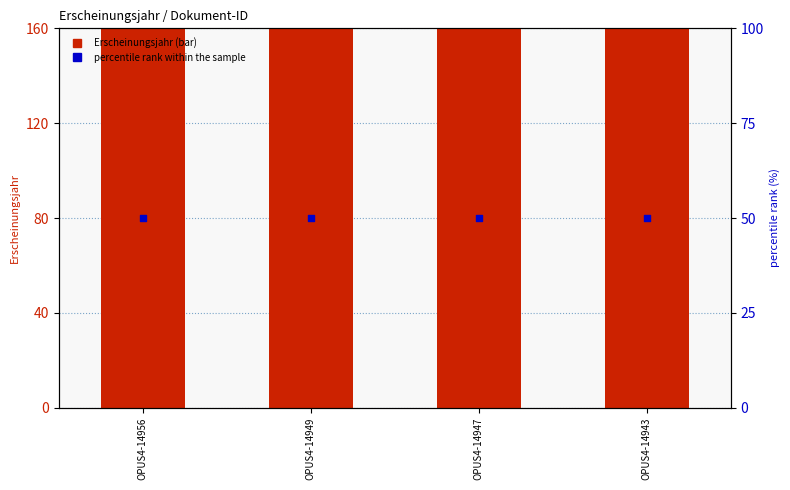

Which series reaches the minimum Y coordinate?

percentile rank within the sample